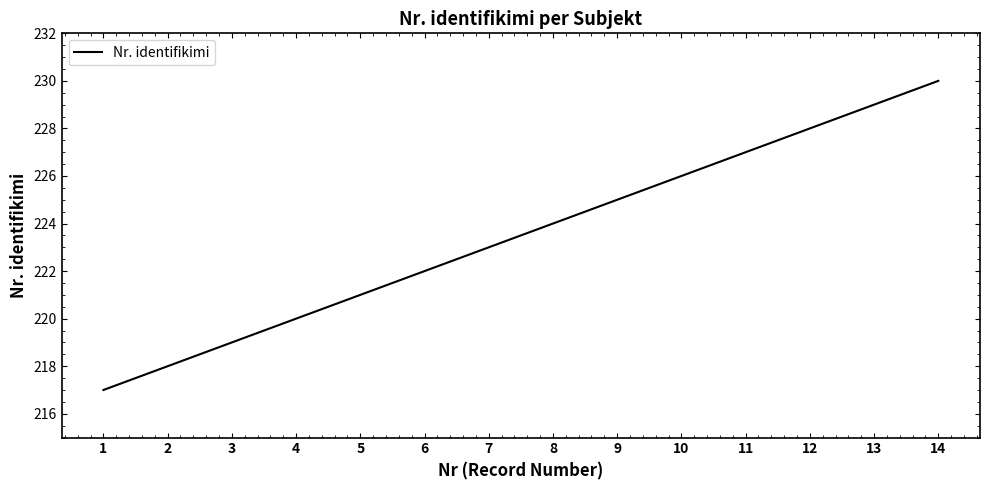

Approximately how many times larger is the value at 2 compared to 11?

1.0